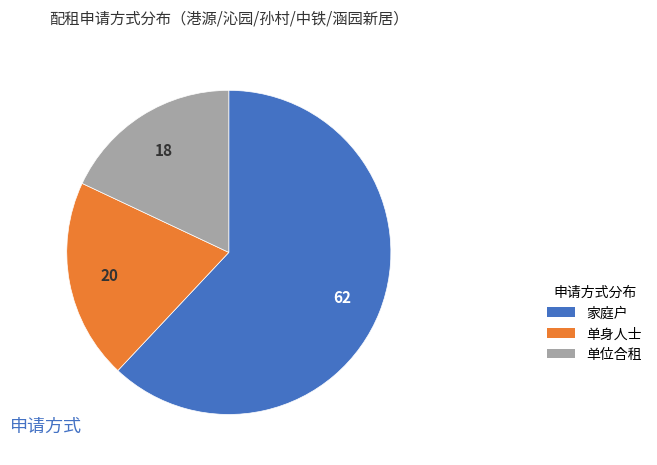

Is it true that 单位合租 is 13% of the pie?

False